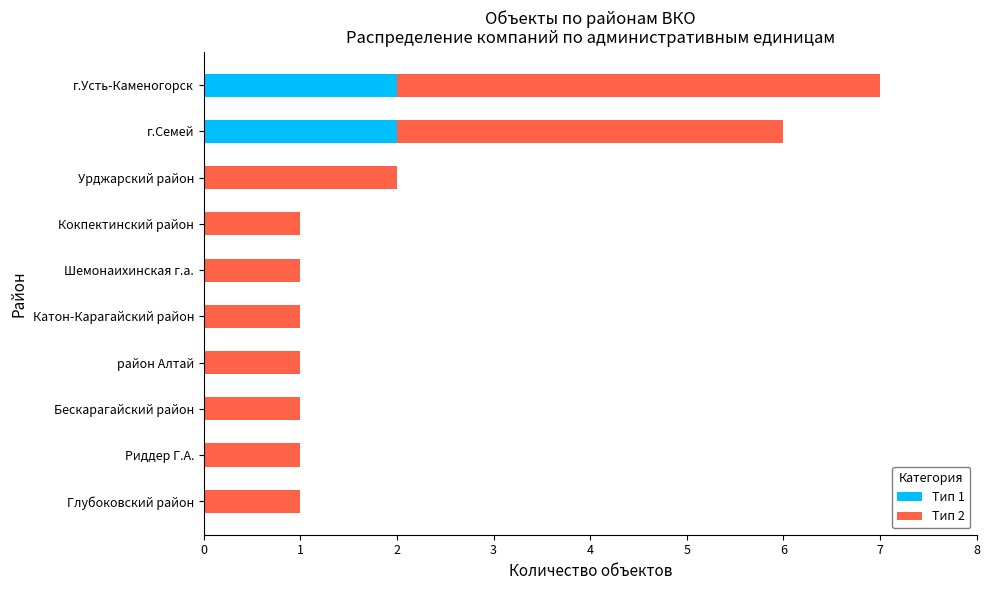

Is it true that Тип 1 equals 3 at г.Семей?

False